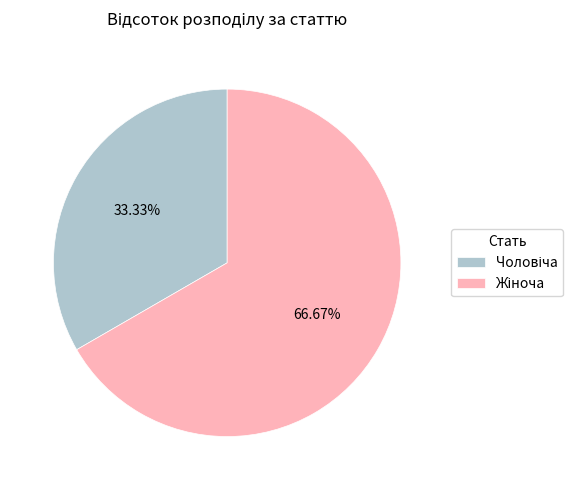

Is there a majority slice in this chart?

Yes